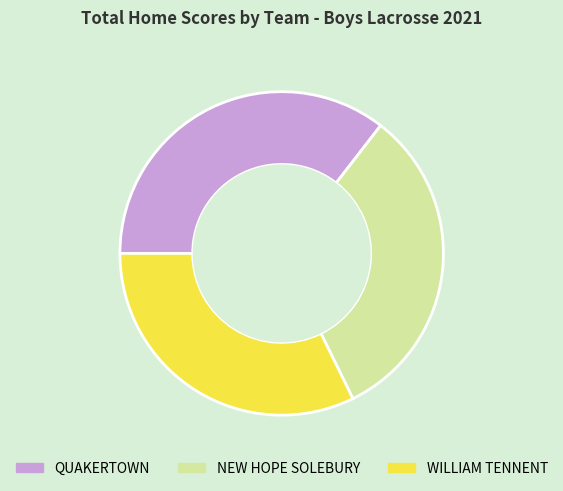

Does WILLIAM TENNENT represent more than half of the total?

No